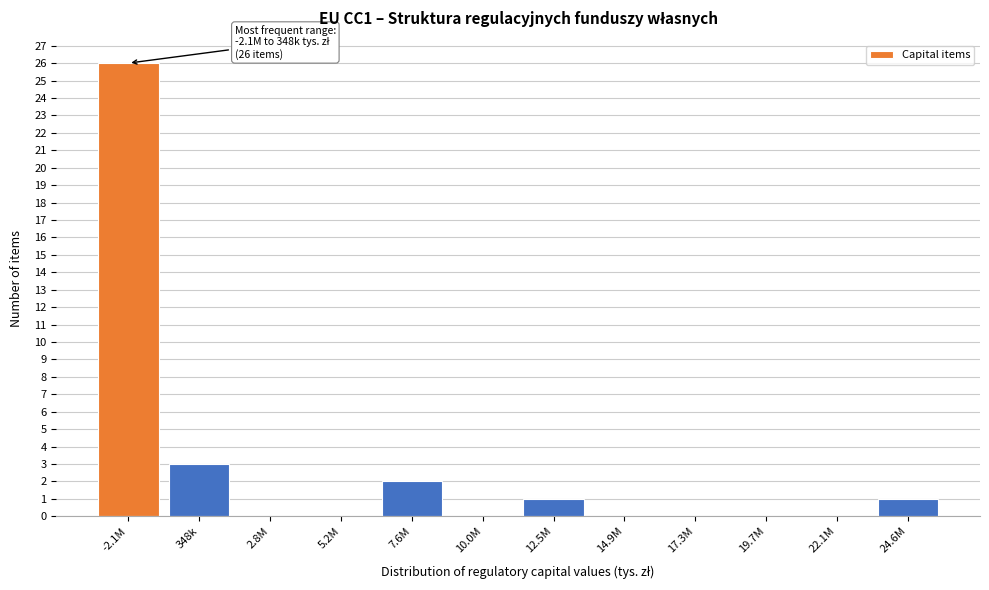

Reading left to right, what are all the values shown in this chart?

-2.1M=26	348k=3	2.8M=0	5.2M=0	7.6M=2	10.0M=0	12.5M=1	14.9M=0	17.3M=0	19.7M=0	22.1M=0	24.6M=1